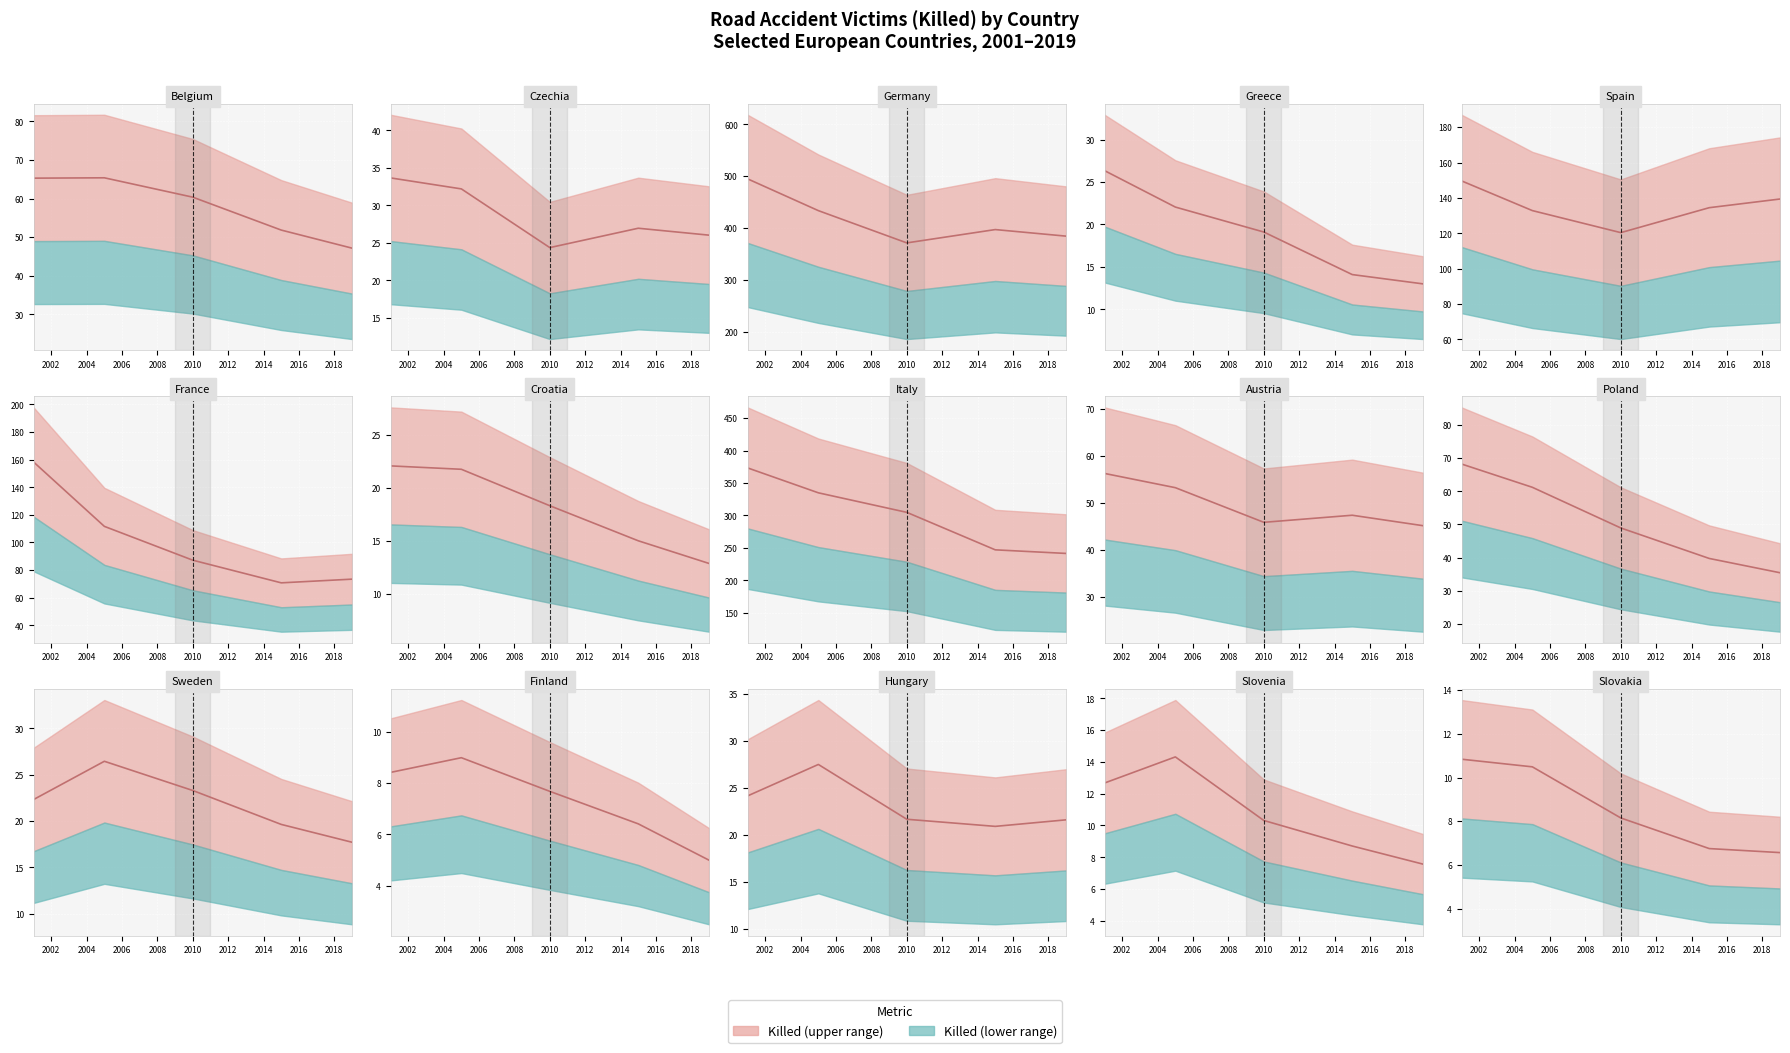

True or false: there are more than 2 points higher than both neighbors.

False